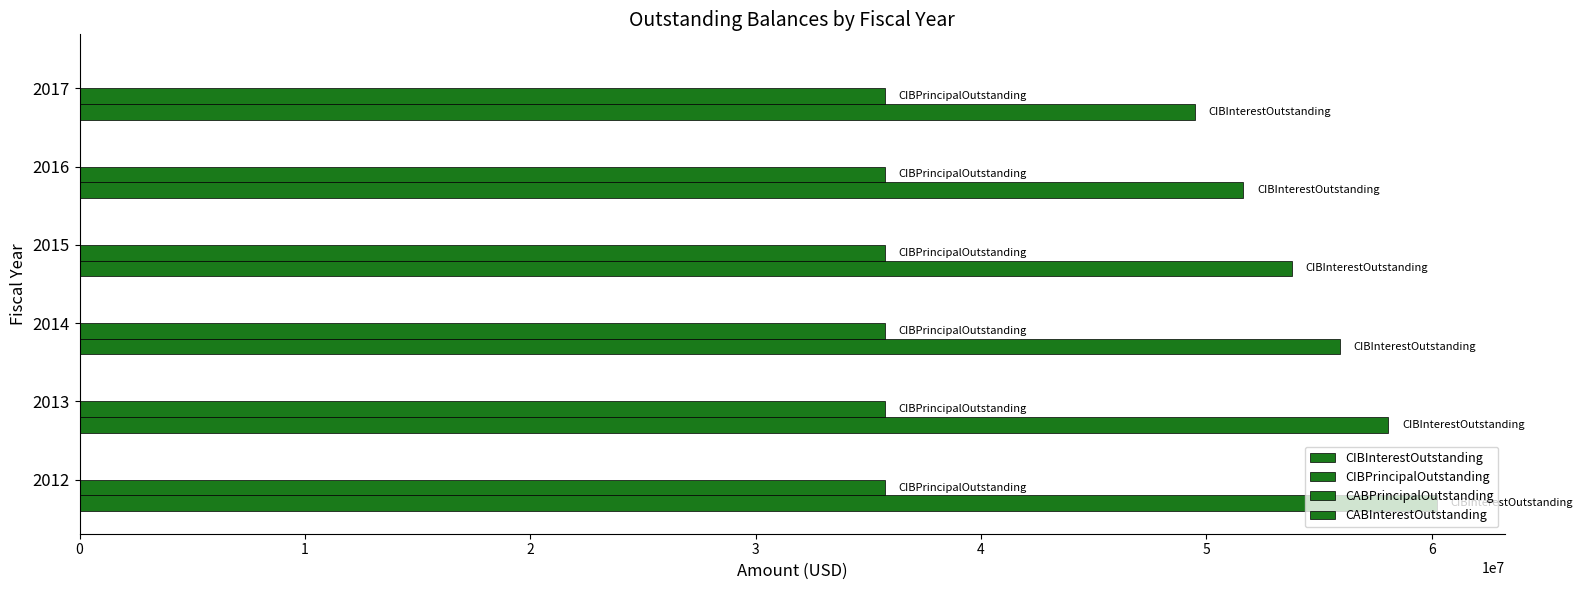

Count the number of categories in the chart.

6